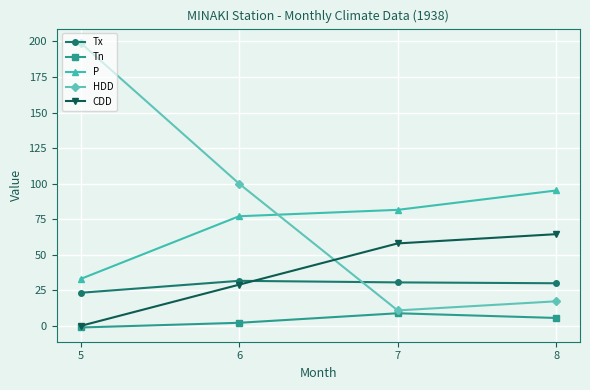

Does the chart display data point markers on the line(s)?

Yes